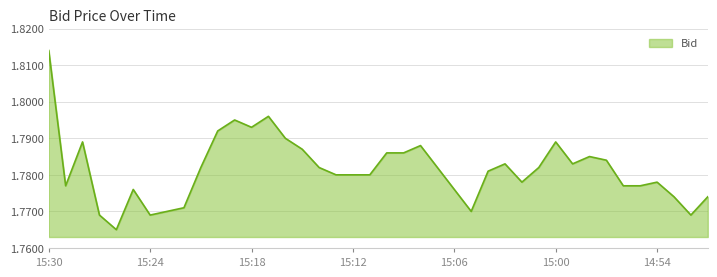

At which category does the chart reach its minimum across all series?

15:26